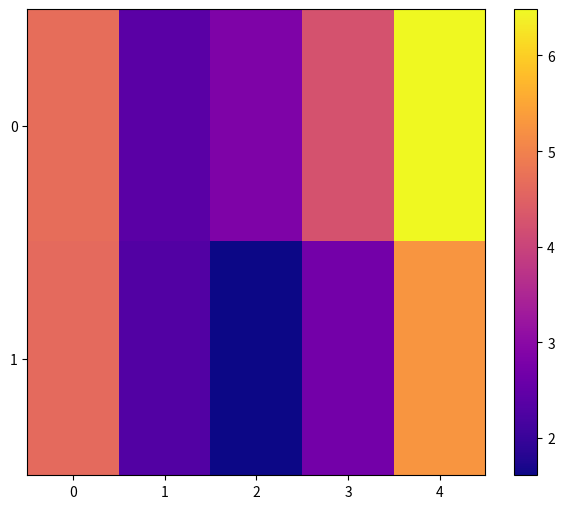

Reading right to left, list all the values displayed in this chart.

0: 4=6.5	3=4.2	2=2.8	1=2.4	0=4.7
1: 4=5.3	3=2.7	2=1.6	1=2.3	0=4.6